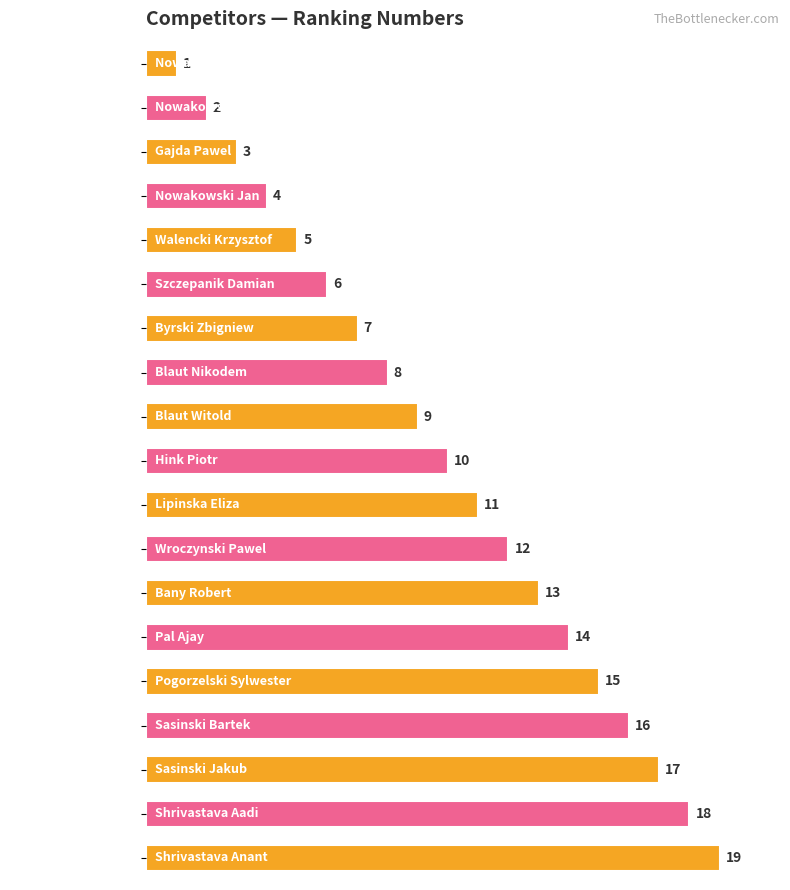

The chart shows a value of 6 at Pal Ajay. True or false?

False